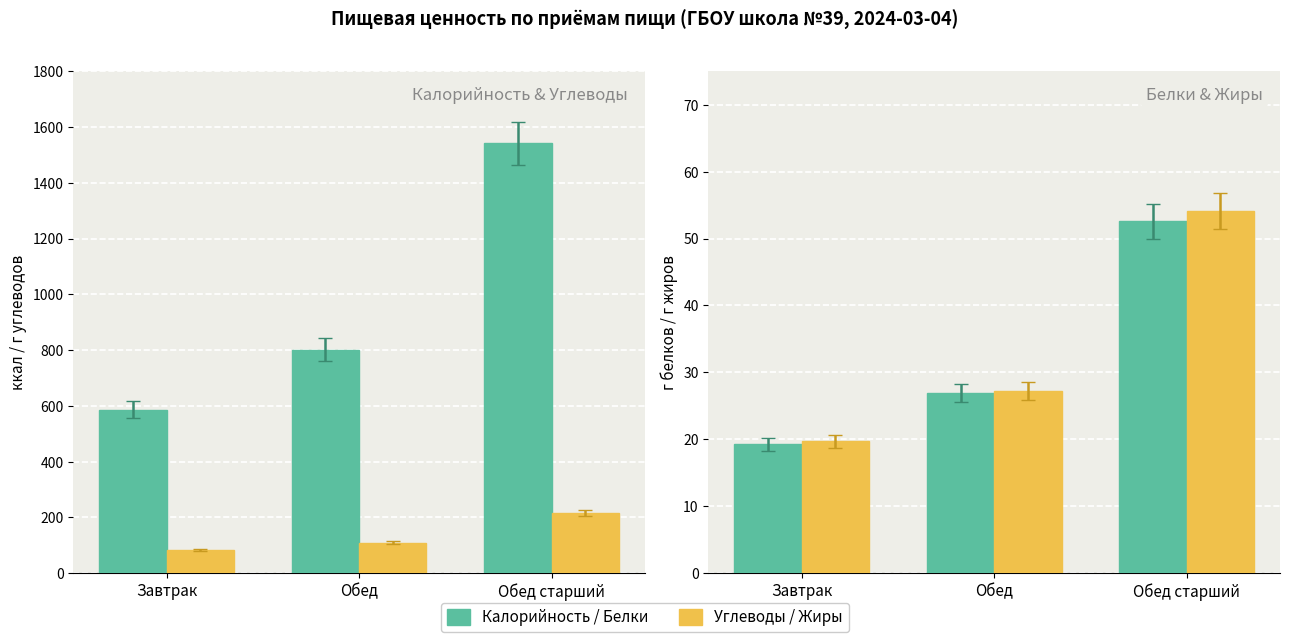

The value of Жиры at Обед is 15.5. True or false?

False